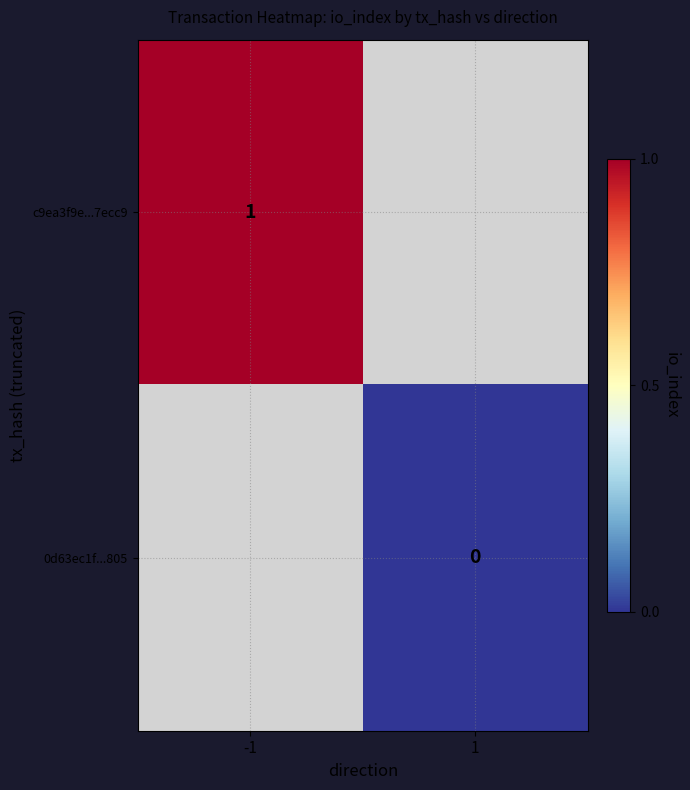

How many data points does each series have?

2